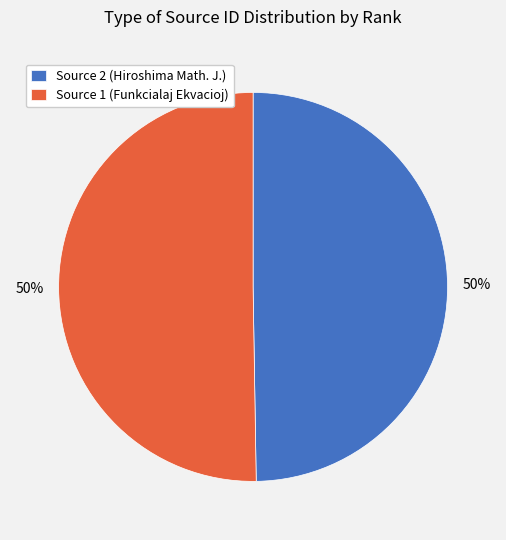

The Source 1 (Funkcialaj Ekvacioj) slice represents 41% of the pie. True or false?

False